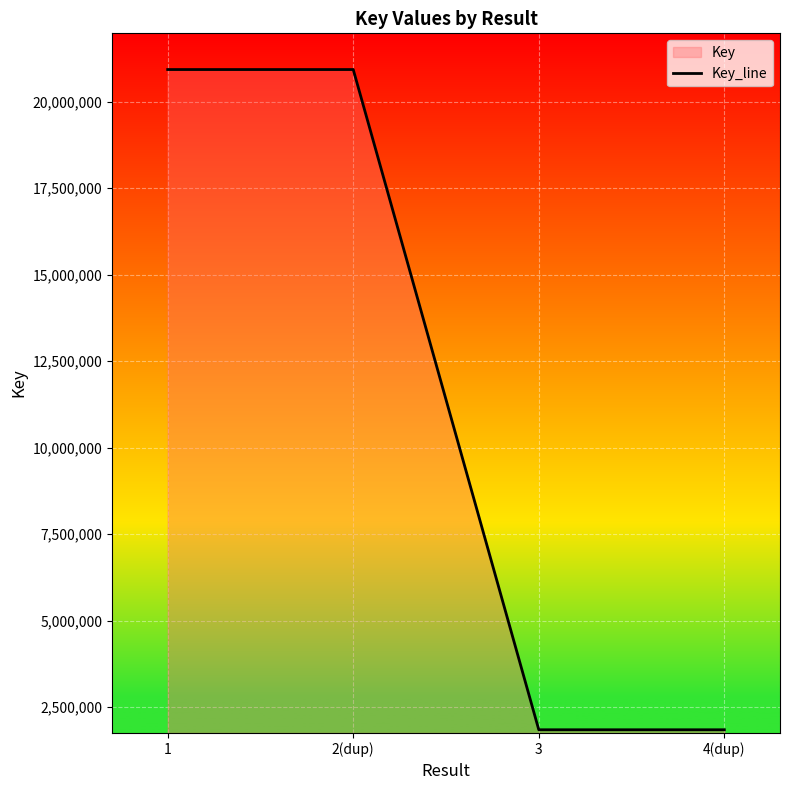

What is the difference between the second highest and second lowest values?

19082240